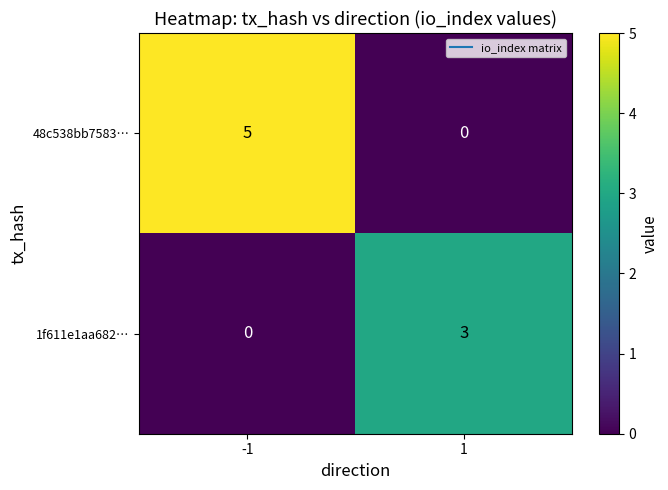

What is the difference between the 48c538bb7583… values at -1 and 1?

5